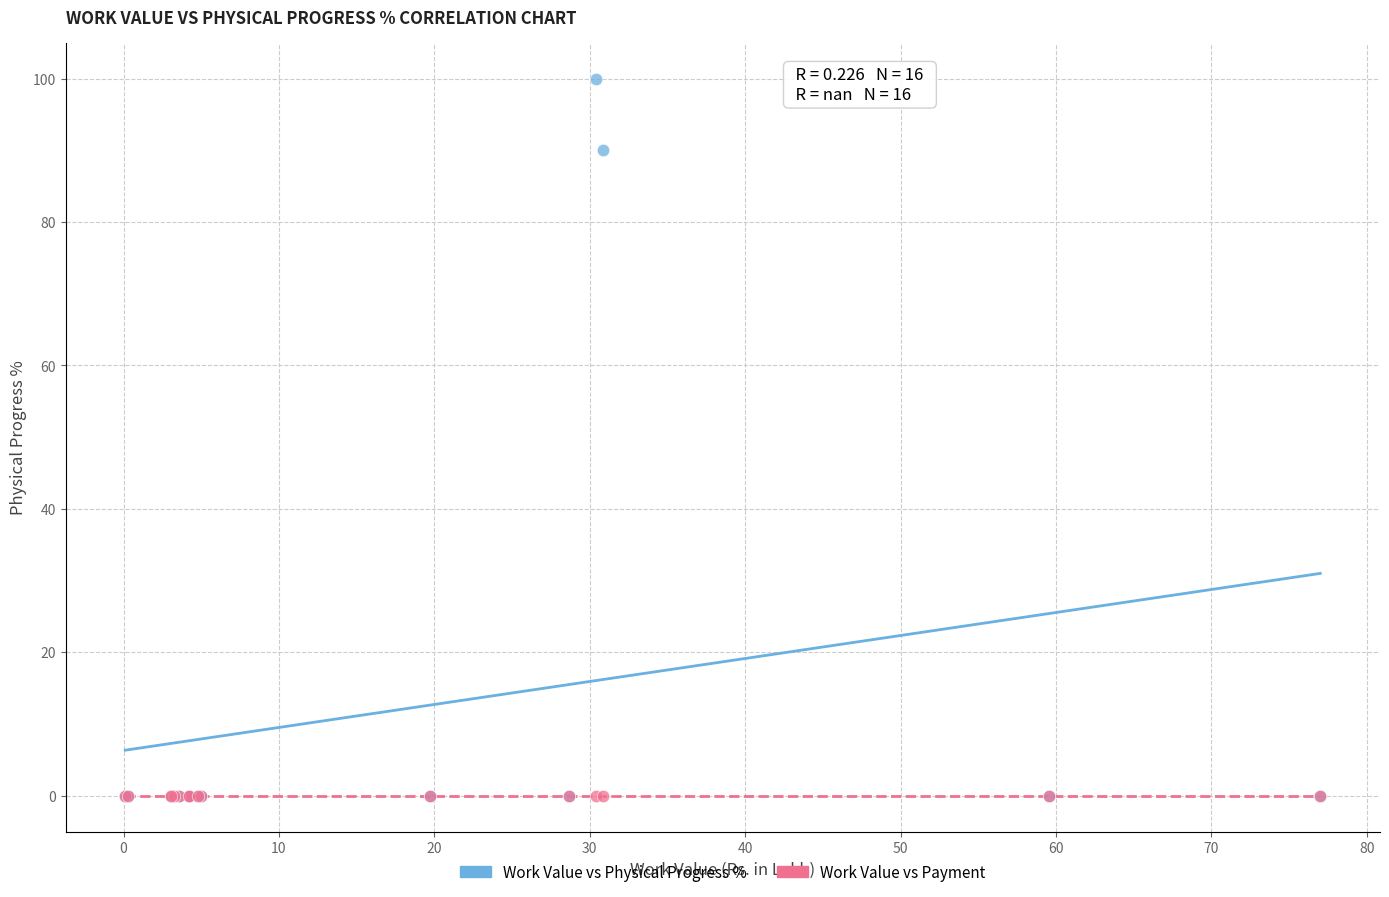

In the Work Value vs Physical Progress % series, what Y value is closest to 50?

90